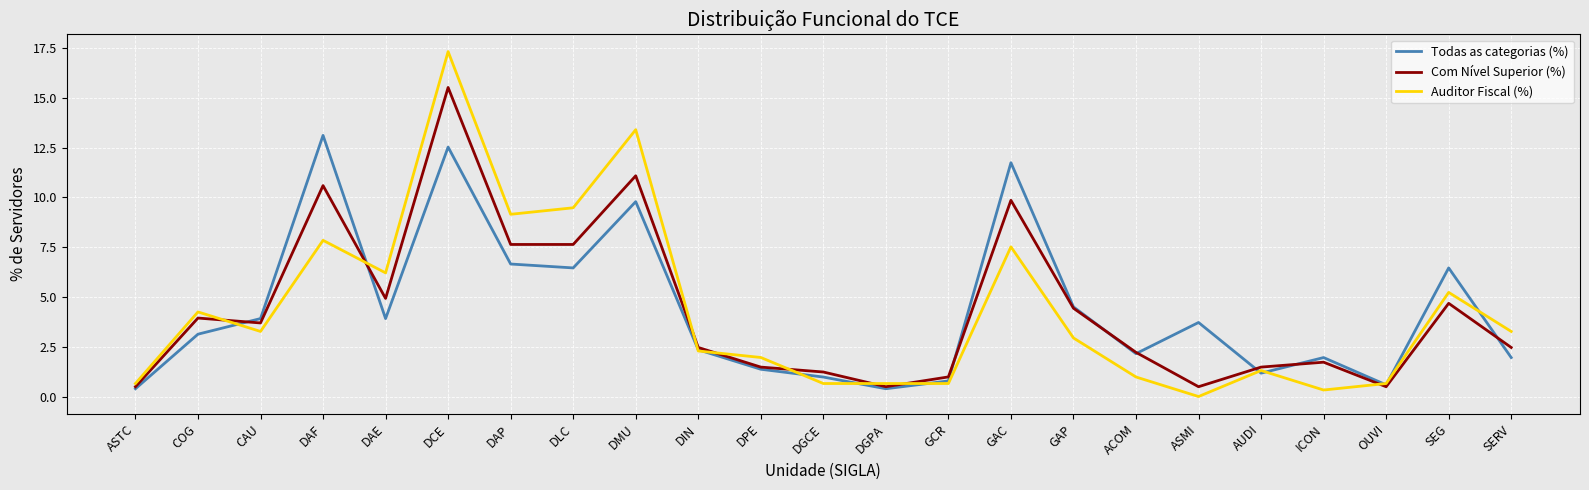

Is the value of Auditor Fiscal (%) at DAF greater than the value of Com Nível Superior (%) at AUDI?

Yes